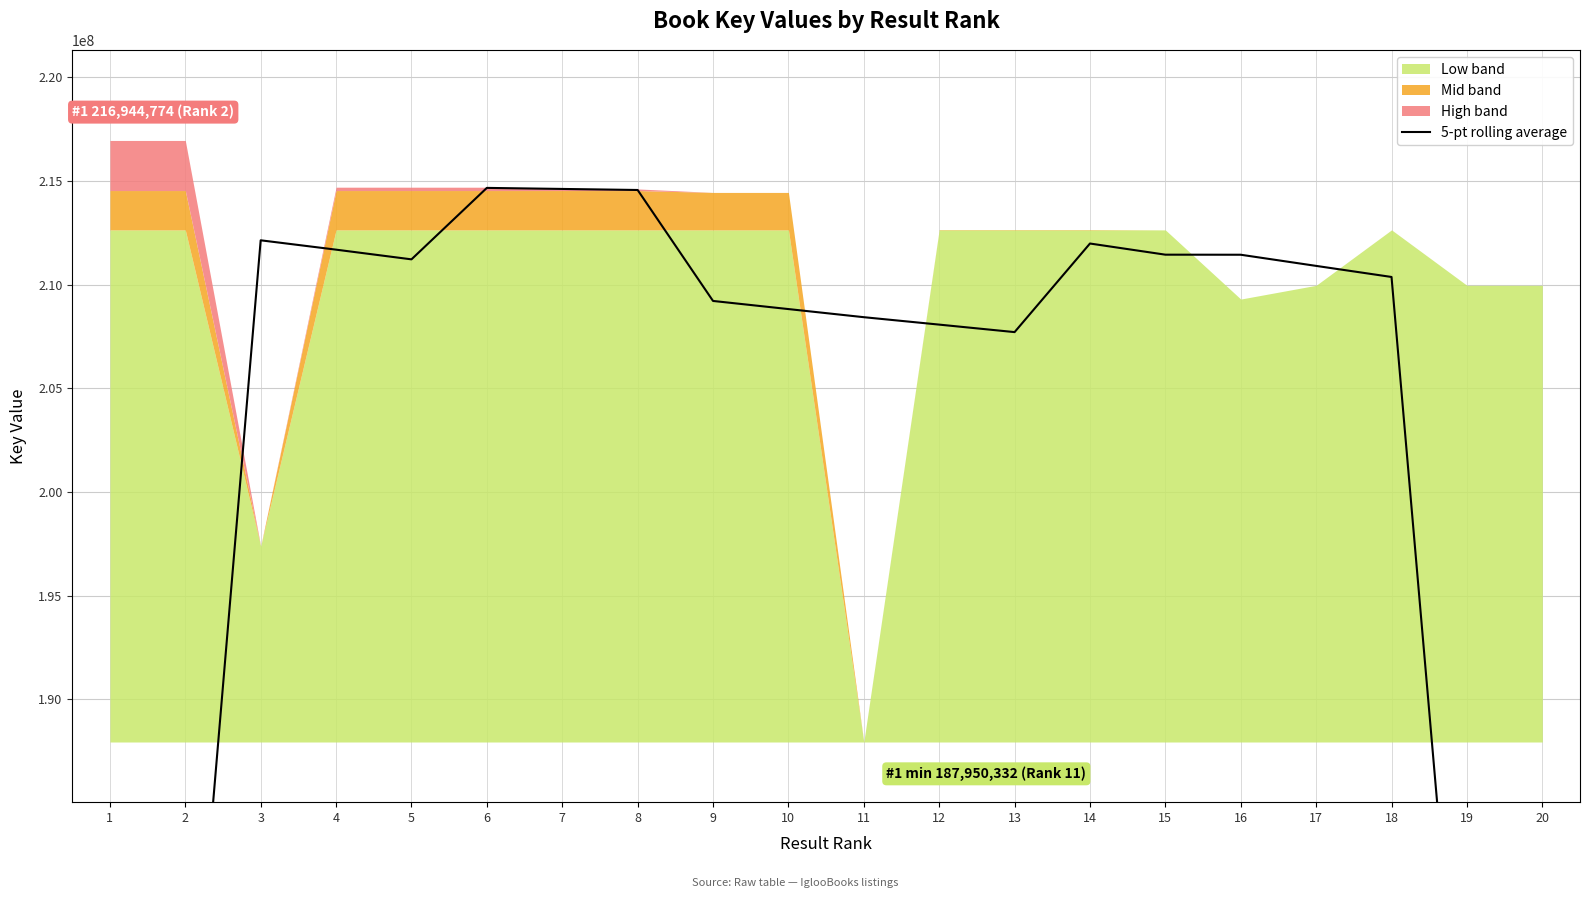

Reading right to left, transcribe all the data shown in this chart.

20=126512421.2	19=168505006.0	18=210364954.8	17=210898867.4	16=211436464.4	15=211439572.0	14=211977193.0	13=207707310.6	12=208068677.0	11=208426434.8	10=208817785.4	9=209209275.0	8=214557417.4	7=214607874.2	6=214658392.2	5=211214251.2	4=211681510.6	3=212132215.6	2=169193775.6	1=126255303.6